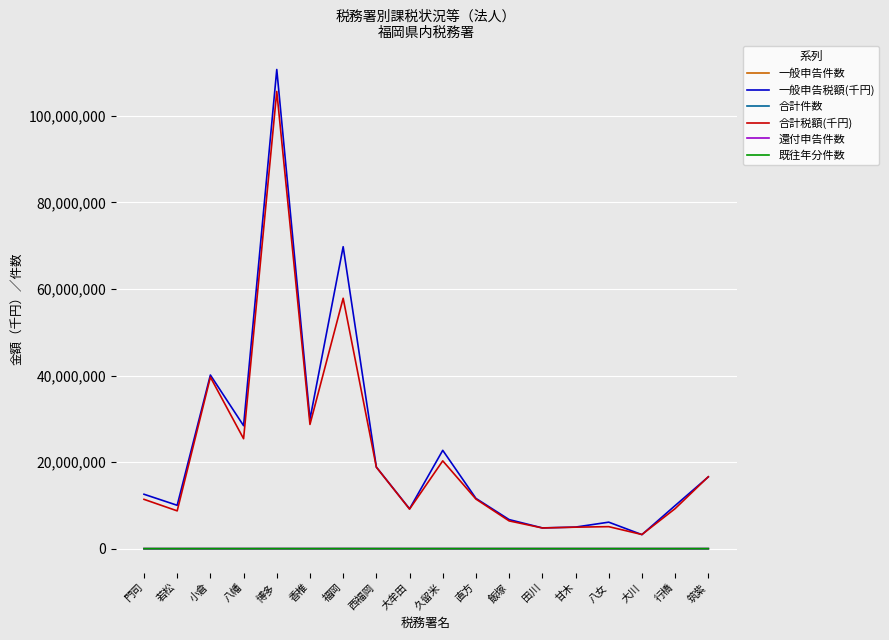

The value of 合計件数 at 門司 is 1344. True or false?

True